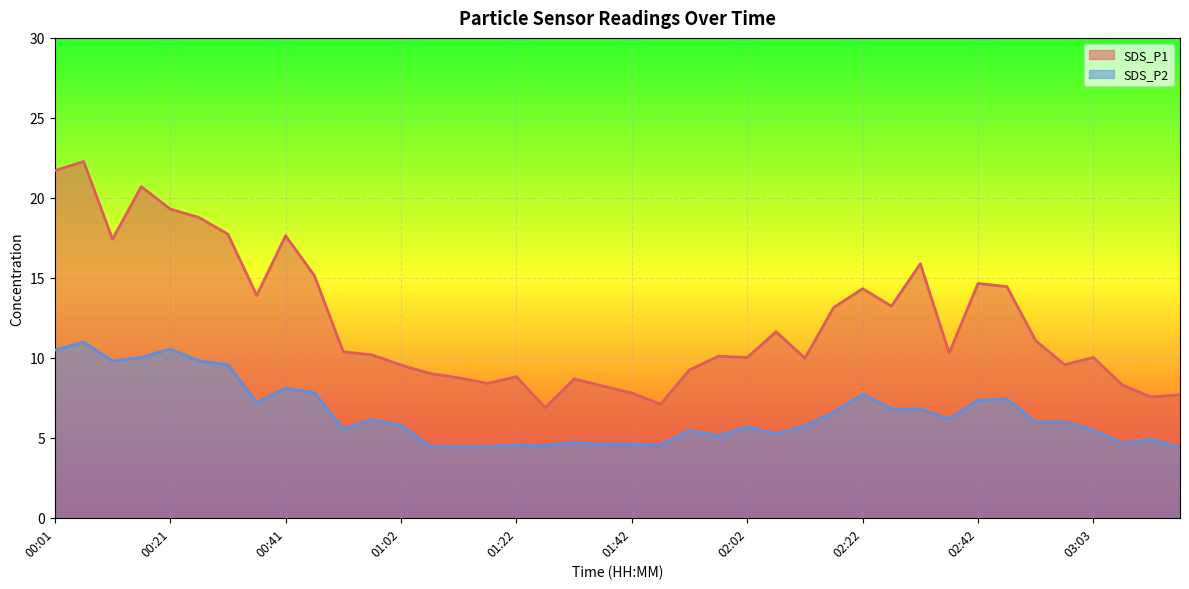

How many data points in SDS_P2 are less than 5?

12